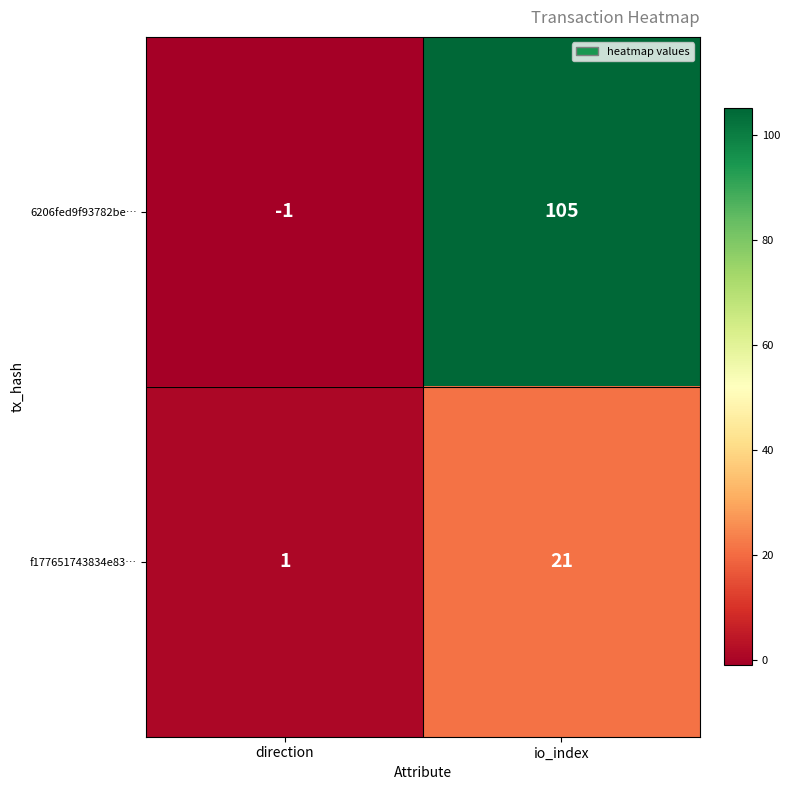

Which category has the lowest value across all series?

direction